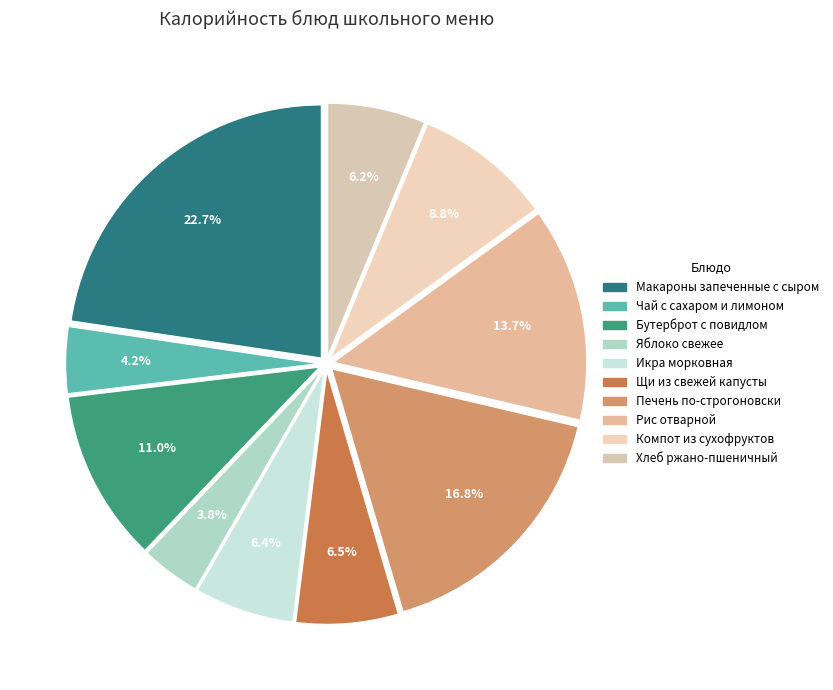

What percentage is NOT represented by Хлеб ржано-пшеничный?

93.8%